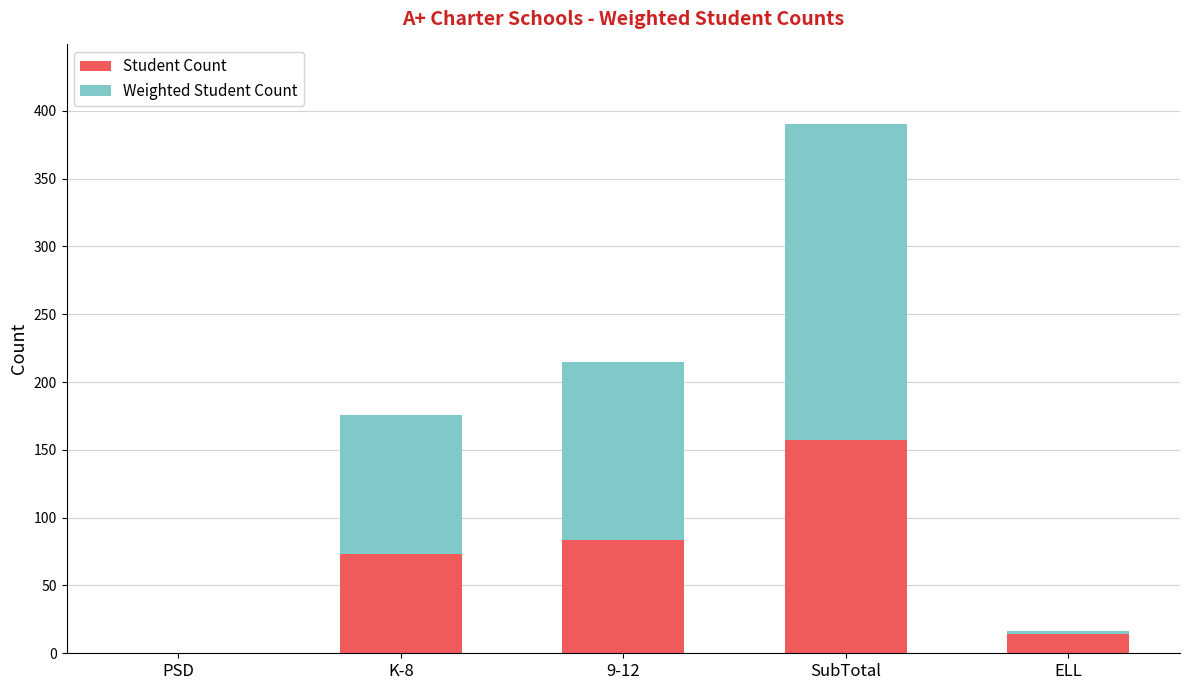

The Student Count series shows 73.2 at K-8. True or false?

True